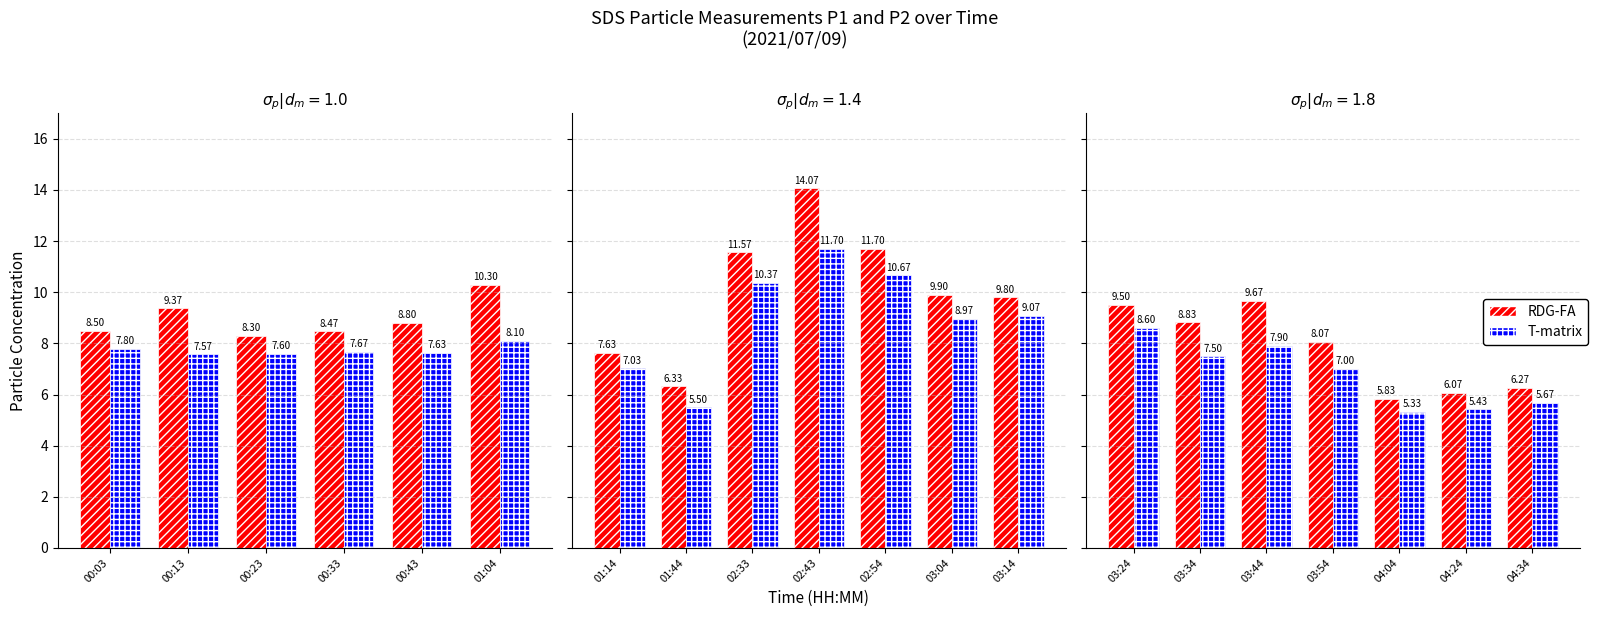

The T-matrix series shows 9.3 at 04:24. True or false?

False